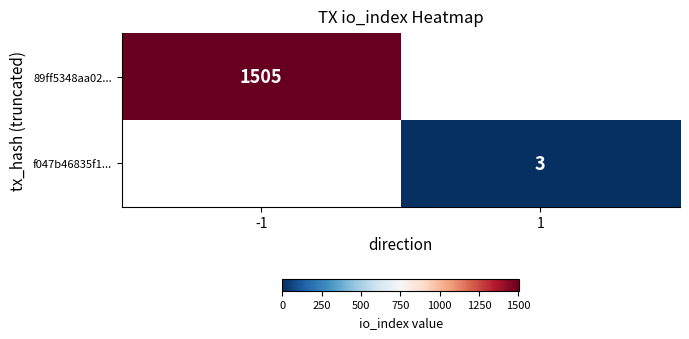

Is the value of f047b46835f1... at 1 greater than the value of 89ff5348aa02... at -1?

No